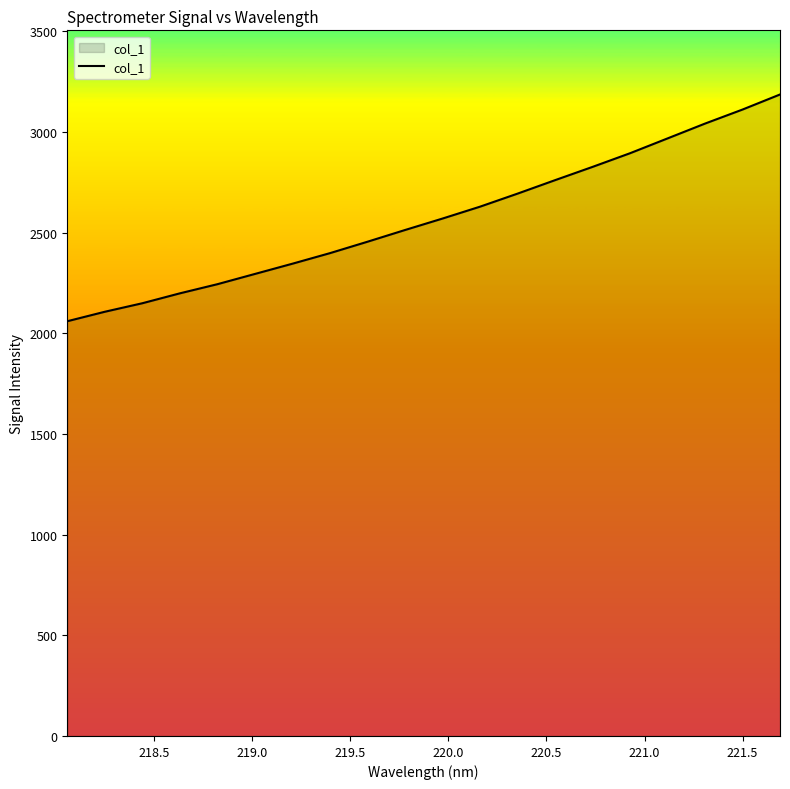

What is the maximum value shown in the chart?

3186.6